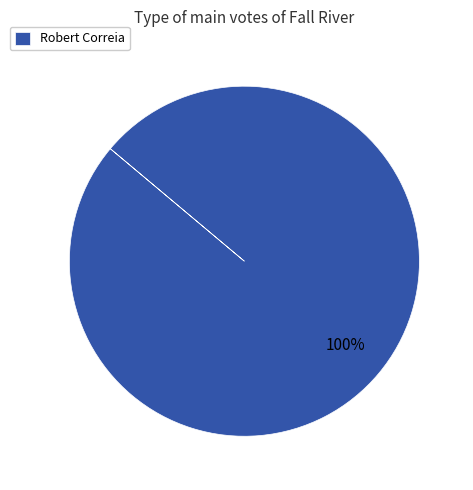

Rank the categories by value from highest to lowest.

Robert Correia